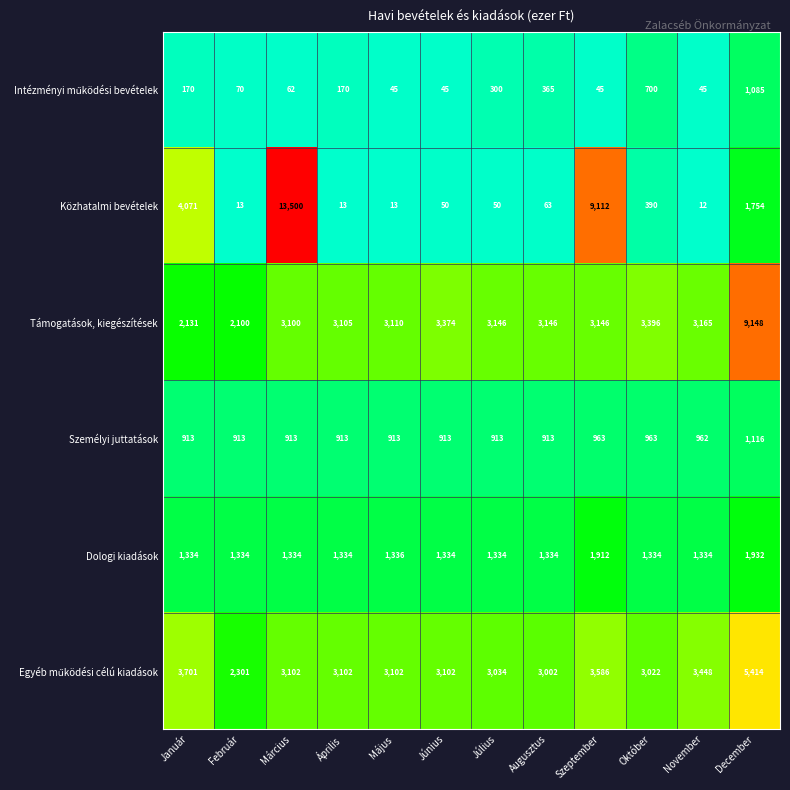

What is the minimum value shown in the chart?

12